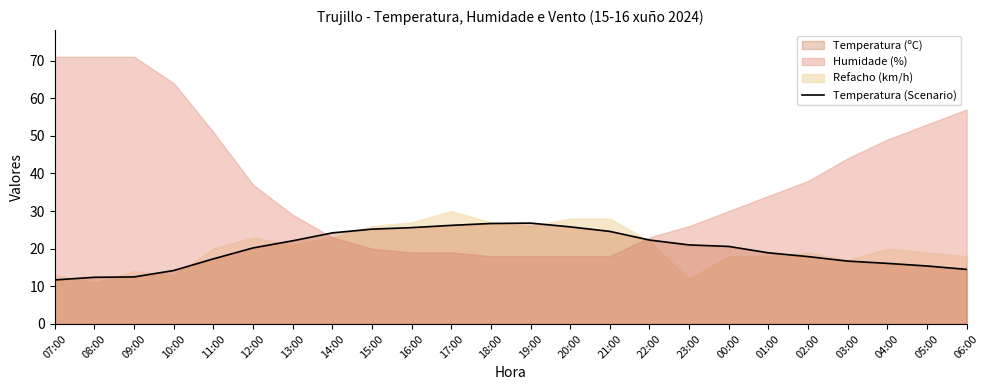

At which label does the data first exceed 20?

12:00